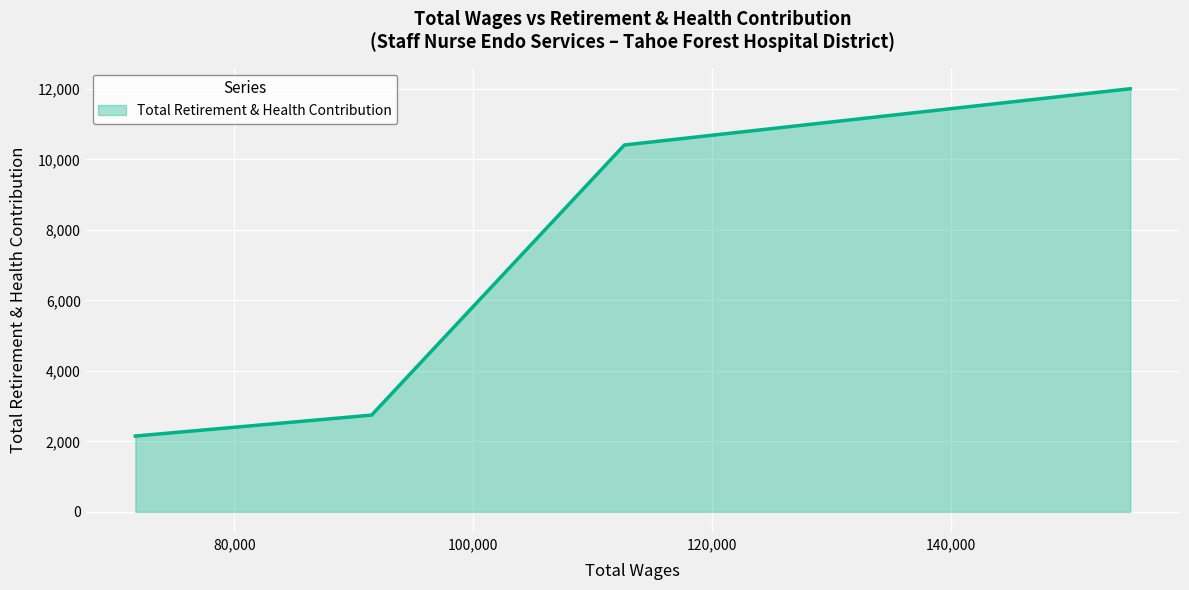

What is the average value?

6828